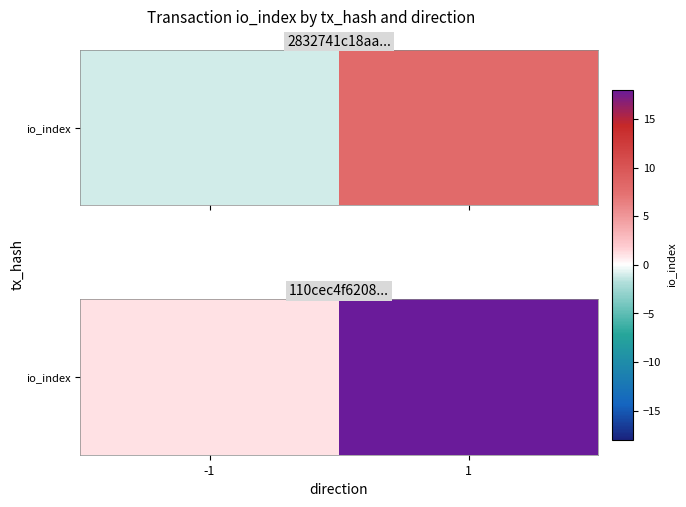

What is the difference between the maximum and minimum values?

17